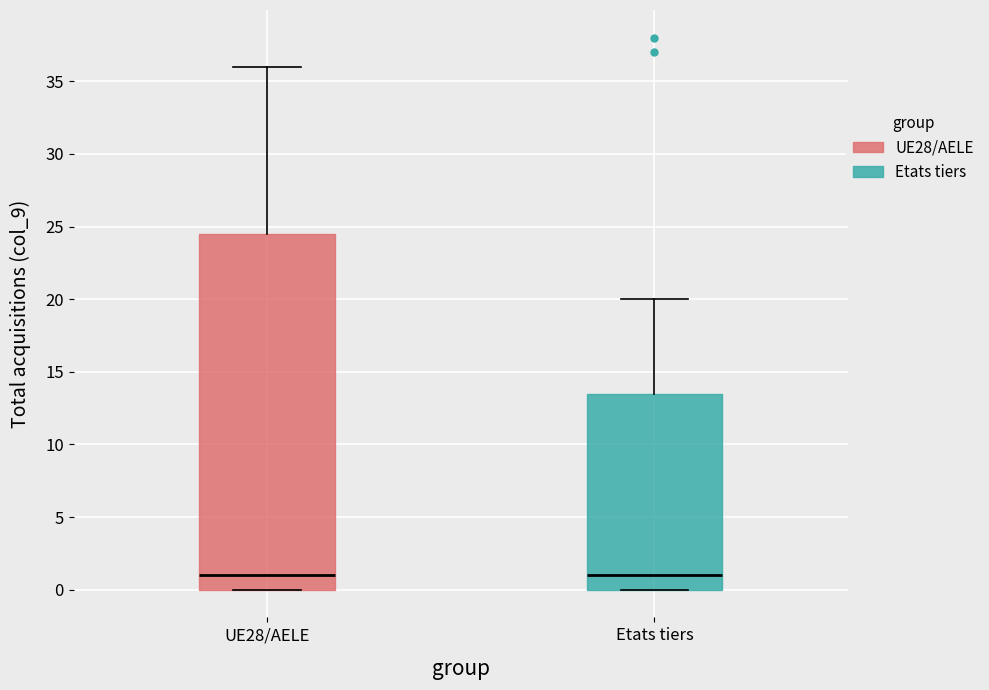

Reading left to right, read every box against the y-axis: the position of its median line, the range the box covers, and the ends of its whiskers. The values are not printed on the chart, so give them approximately, as read against the axis.

UE28/AELE: median 1.0, box 0.0 to 24.5, whiskers 0.0 to 36.0
Etats tiers: median 1.0, box 0.0 to 13.5, whiskers 0.0 to 20.0